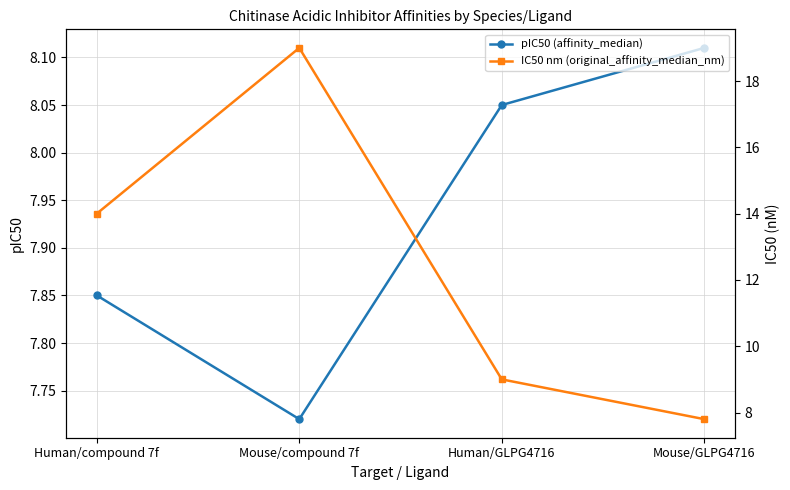

Which series changed the most between Human/compound 7f and Human/GLPG4716?

IC50 nm (original_affinity_median_nm)